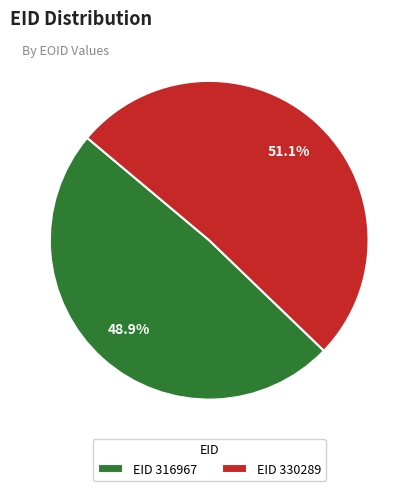

What percentage do EID 316967 and EID 330289 together represent?

100.0%